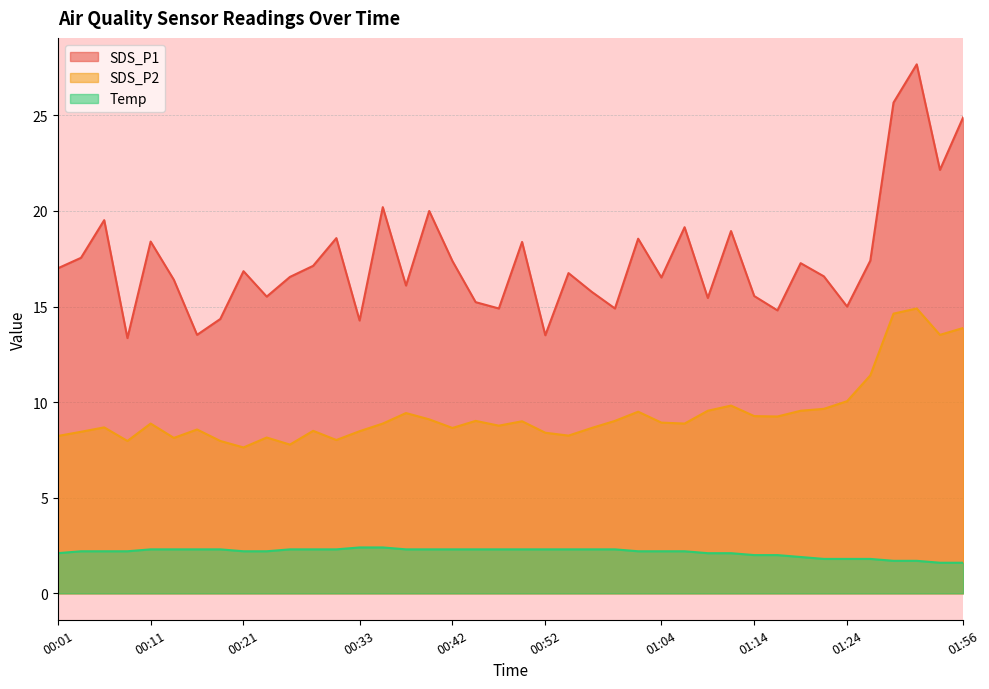

Reading left to right, list all the values displayed in this chart.

SDS_P1: 00:01=17.0	00:04=17.6	00:06=19.5	00:08=13.3	00:11=18.4	00:13=16.4	00:16=13.5	00:18=14.3	00:21=16.9	00:23=15.5	00:25=16.6	00:28=17.1	00:30=18.6	00:33=14.3	00:35=20.2	00:38=16.1	00:40=20.0	00:42=17.4	00:45=15.2	00:47=14.9	00:50=18.4	00:52=13.5	00:55=16.8	00:57=15.8	01:00=14.9	01:02=18.6	01:04=16.5	01:07=19.1	01:09=15.4	01:12=18.9	01:14=15.6	01:17=14.8	01:19=17.3	01:21=16.6	01:24=15.0	01:29=17.4	01:48=25.7	01:51=27.7	01:53=22.1	01:56=24.9
SDS_P2: 00:01=8.2	00:04=8.4	00:06=8.7	00:08=8.0	00:11=8.9	00:13=8.1	00:16=8.6	00:18=8.0	00:21=7.6	00:23=8.2	00:25=7.8	00:28=8.5	00:30=8.0	00:33=8.5	00:35=8.9	00:38=9.4	00:40=9.1	00:42=8.7	00:45=9.0	00:47=8.8	00:50=9.0	00:52=8.4	00:55=8.2	00:57=8.7	01:00=9.0	01:02=9.5	01:04=8.9	01:07=8.9	01:09=9.6	01:12=9.8	01:14=9.3	01:17=9.2	01:19=9.6	01:21=9.7	01:24=10.1	01:29=11.4	01:48=14.6	01:51=14.9	01:53=13.5	01:56=13.9
Temp: 00:01=2.1	00:04=2.2	00:06=2.2	00:08=2.2	00:11=2.3	00:13=2.3	00:16=2.3	00:18=2.3	00:21=2.2	00:23=2.2	00:25=2.3	00:28=2.3	00:30=2.3	00:33=2.4	00:35=2.4	00:38=2.3	00:40=2.3	00:42=2.3	00:45=2.3	00:47=2.3	00:50=2.3	00:52=2.3	00:55=2.3	00:57=2.3	01:00=2.3	01:02=2.2	01:04=2.2	01:07=2.2	01:09=2.1	01:12=2.1	01:14=2.0	01:17=2.0	01:19=1.9	01:21=1.8	01:24=1.8	01:29=1.8	01:48=1.7	01:51=1.7	01:53=1.6	01:56=1.6